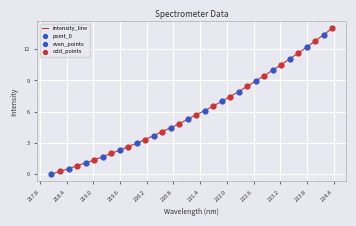

What is the maximum value shown in the chart?

14.0